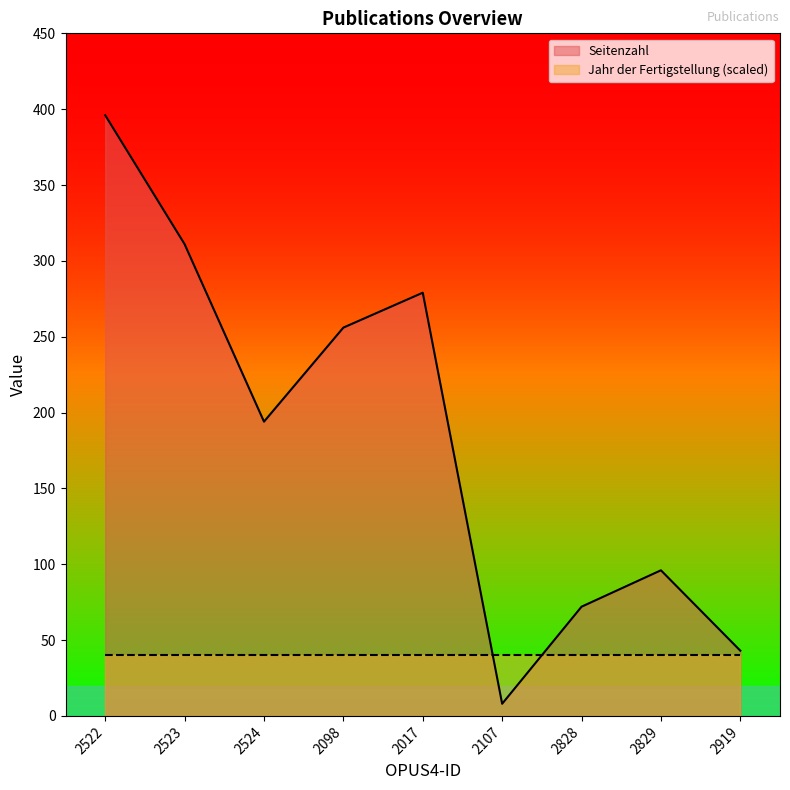

Count the number of data series in this chart.

2